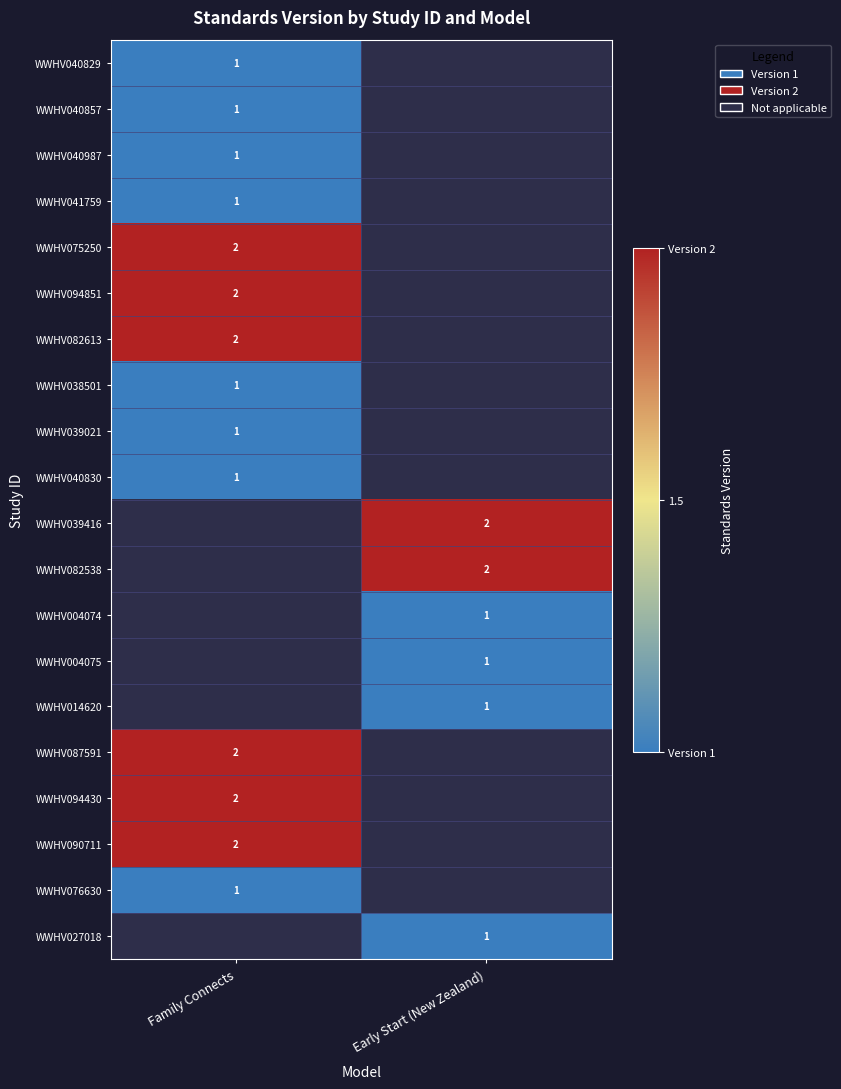

True or false: WWHV004074 has a value of 1 at Early Start (New Zealand).

True